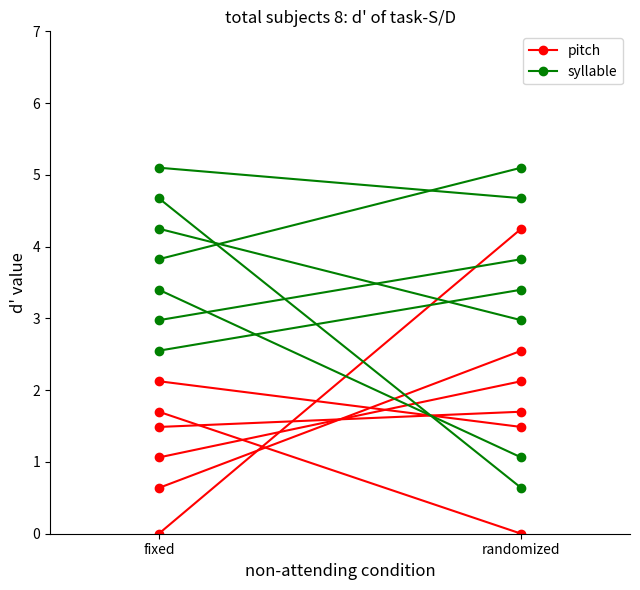

What position from the right is randomized?

1